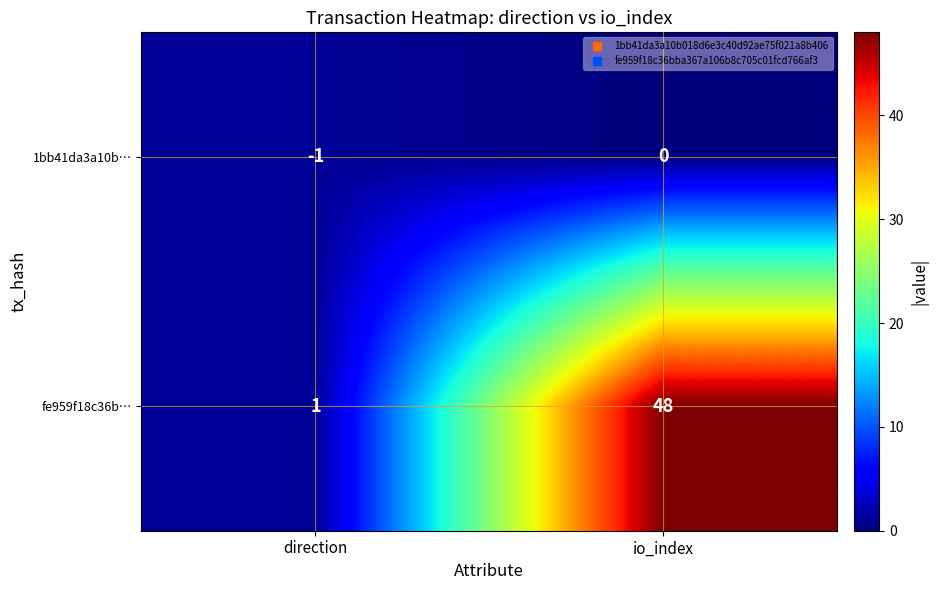

Where is fe959f18c36b… nearest to the value 24?

direction